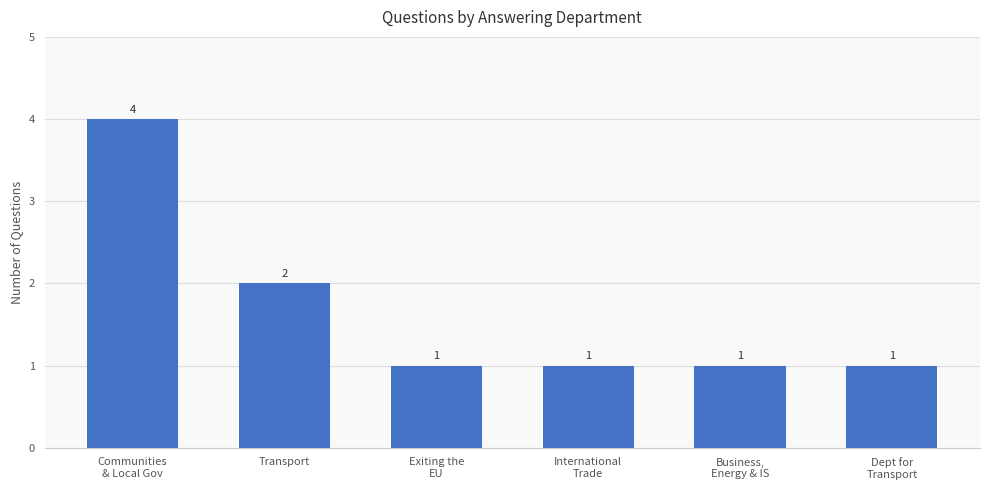

How many categories are shown in the chart?

6